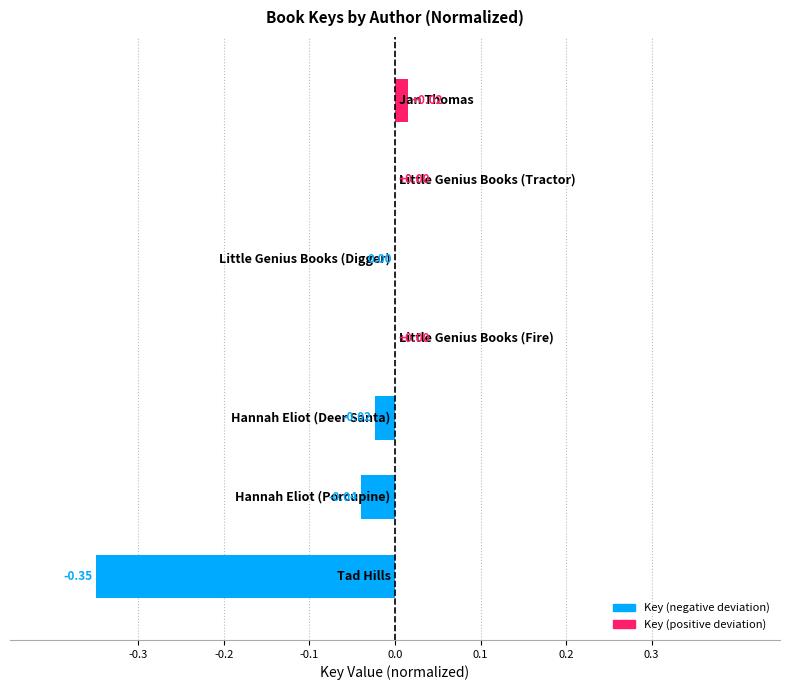

How many distinct data groups are displayed?

1